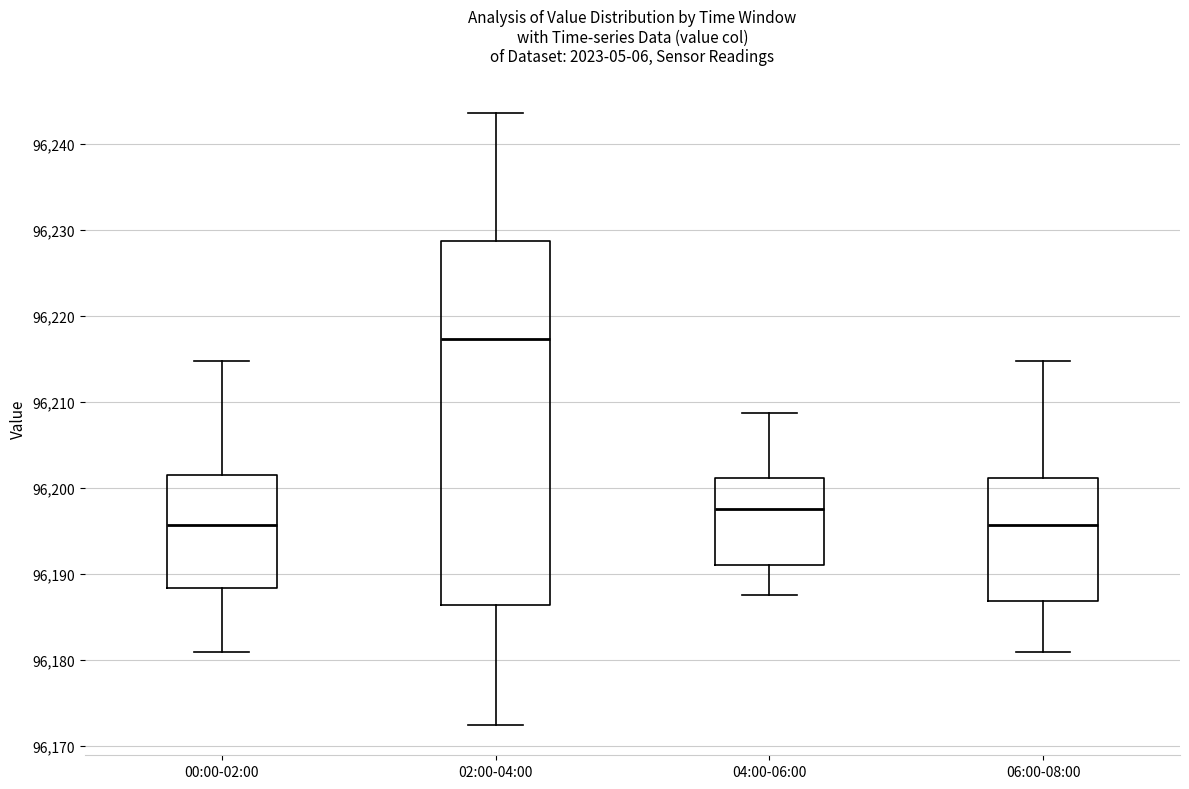

Reading left to right, transcribe this box plot: for each box, give where its median line is, the range the box spans, and where its two whiskers end, as read against the y-axis. The values are not printed on the chart, so give them approximately, as read against the axis.

00:00-02:00: median 96196, box 96188 to 96201, whiskers 96181 to 96215
02:00-04:00: median 96217, box 96186 to 96229, whiskers 96172 to 96244
04:00-06:00: median 96198, box 96191 to 96201, whiskers 96188 to 96209
06:00-08:00: median 96196, box 96187 to 96201, whiskers 96181 to 96215